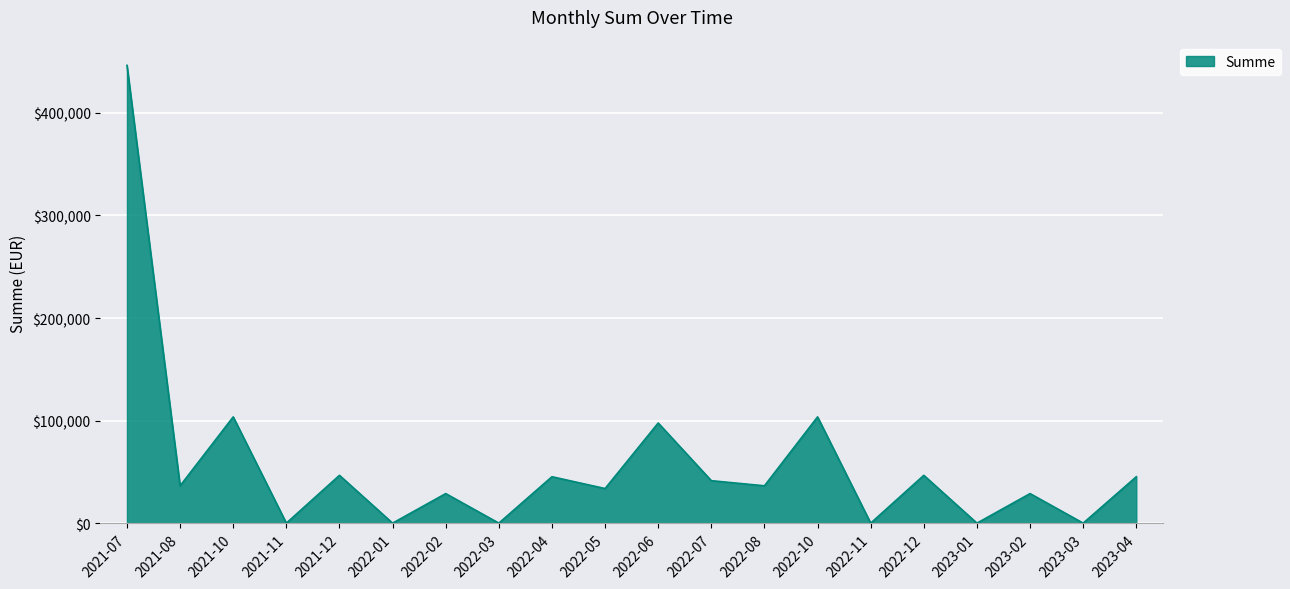

The value at 2023-01 is 157700.6. True or false?

False